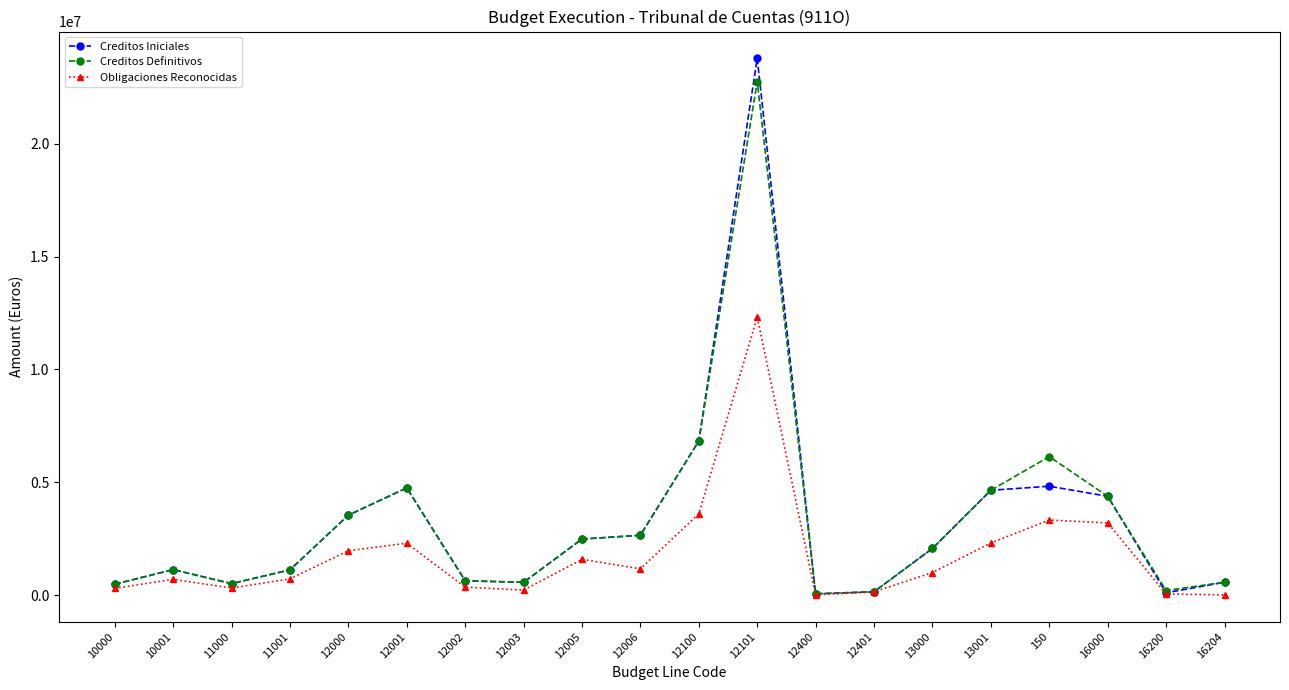

At which category does Obligaciones Reconocidas reach its first local peak?

10001